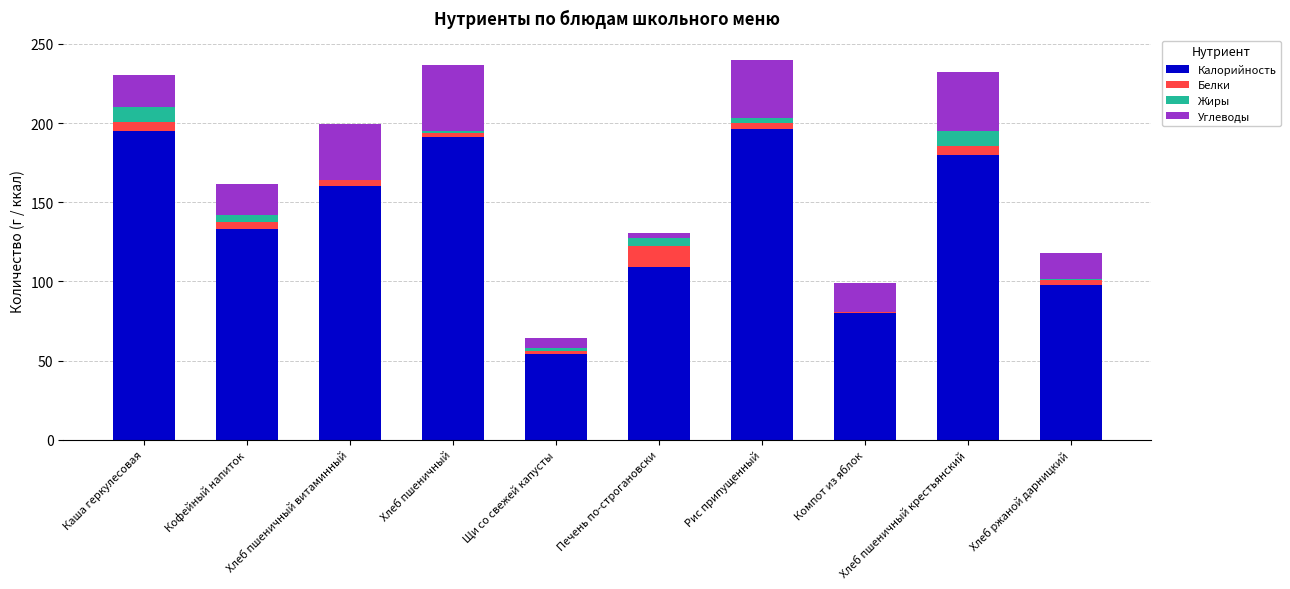

Are the bars grouped side by side (vs. stacked)?

No